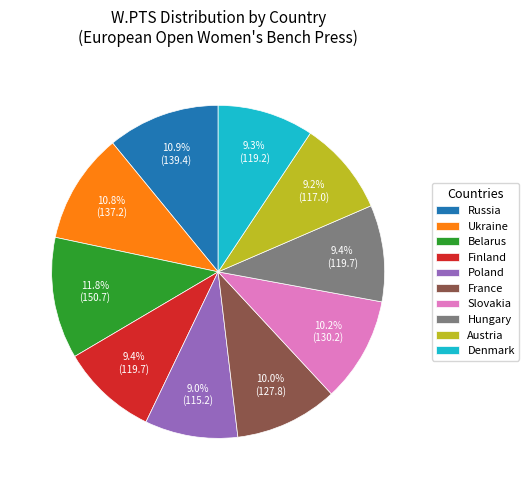

Is Poland the majority of the pie?

No